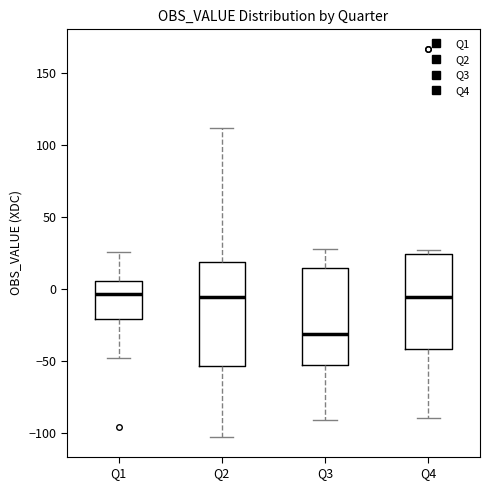

Where does the median line of the box for Q3 sit on the y-axis? The values are not printed on the chart, so give them approximately, as read against the axis.

-30